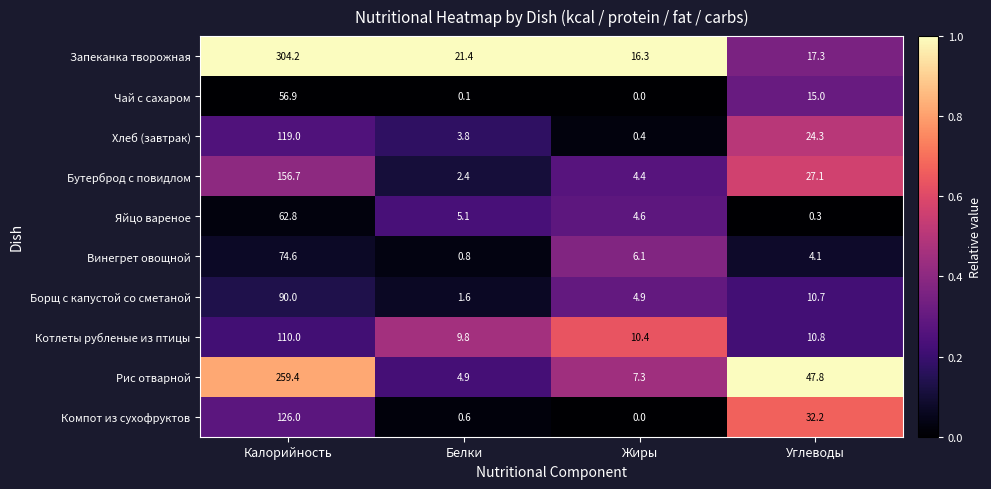

Which category has the lowest value across all series?

Жиры